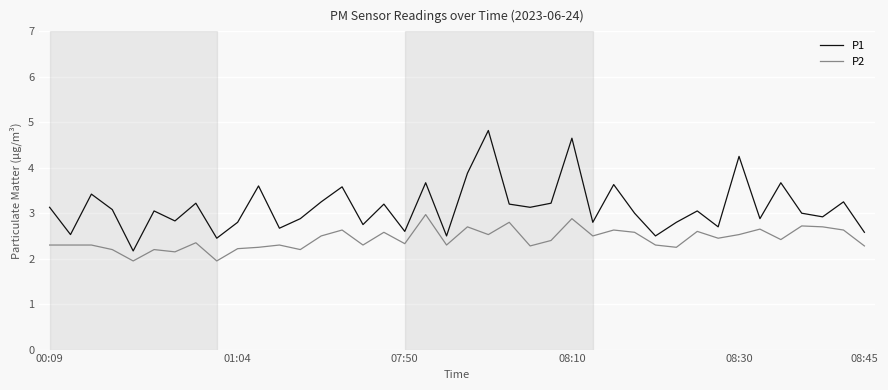

What is the difference between the maximum and minimum values in the P2 series?

1.0